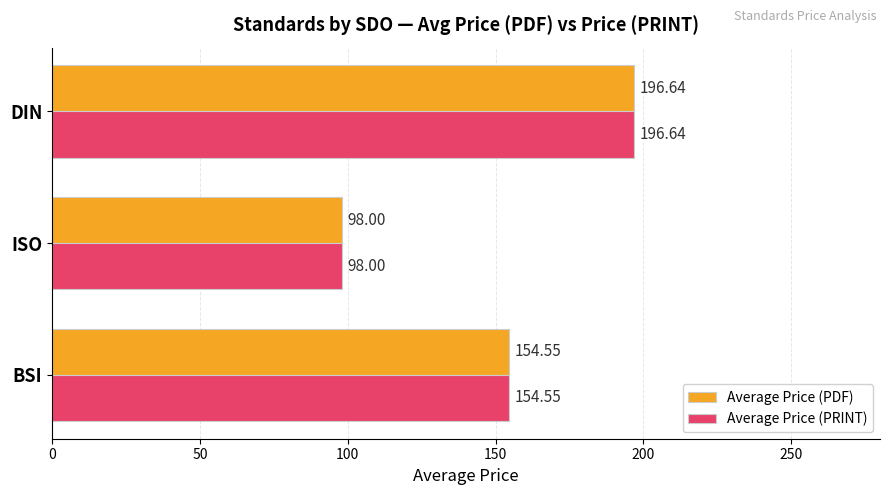

What is the minimum value for Average Price (PDF)?

98.0